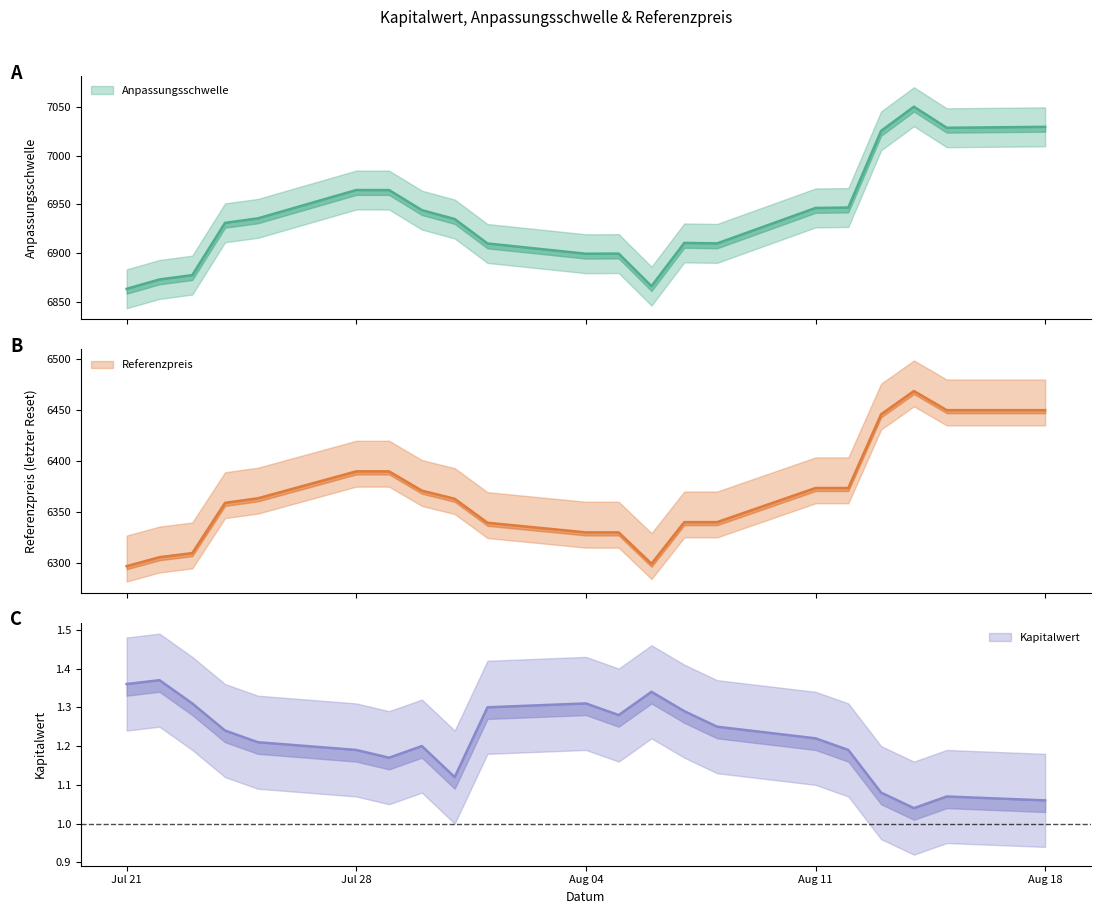

Rank the categories by Referenzpreis value from lowest to highest.

2025-07-21, 2025-08-06, 2025-07-22, 2025-07-23, 2025-08-04, 2025-08-05, 2025-08-01, 2025-08-07, 2025-08-08, 2025-07-24, 2025-07-31, 2025-07-25, 2025-07-30, 2025-08-11, 2025-08-12, 2025-07-28, 2025-07-29, 2025-08-13, 2025-08-15, 2025-08-18, 2025-08-14